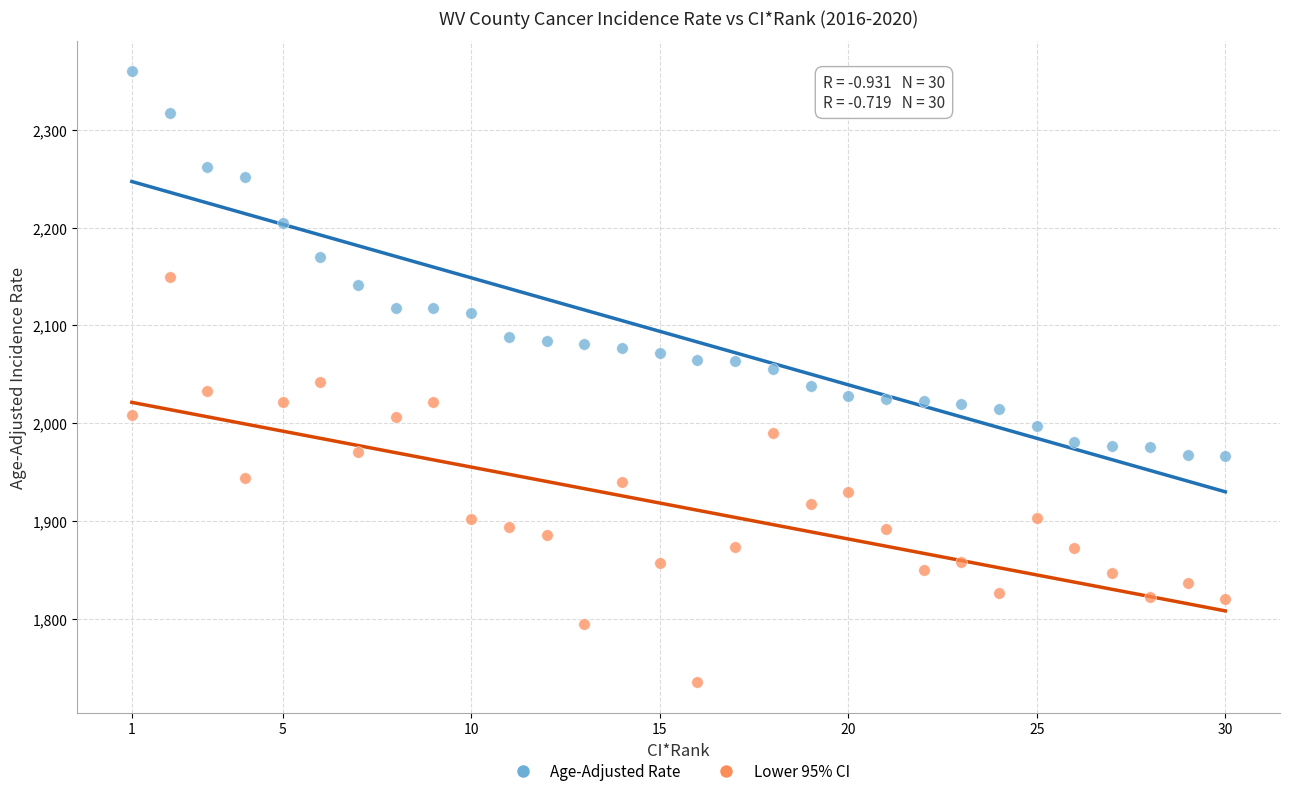

Which series contains the highest Y value?

Age-Adjusted Rate